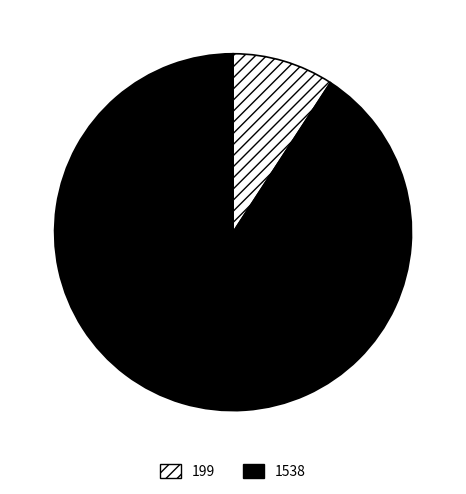

What is the smallest slice in the pie chart?

199